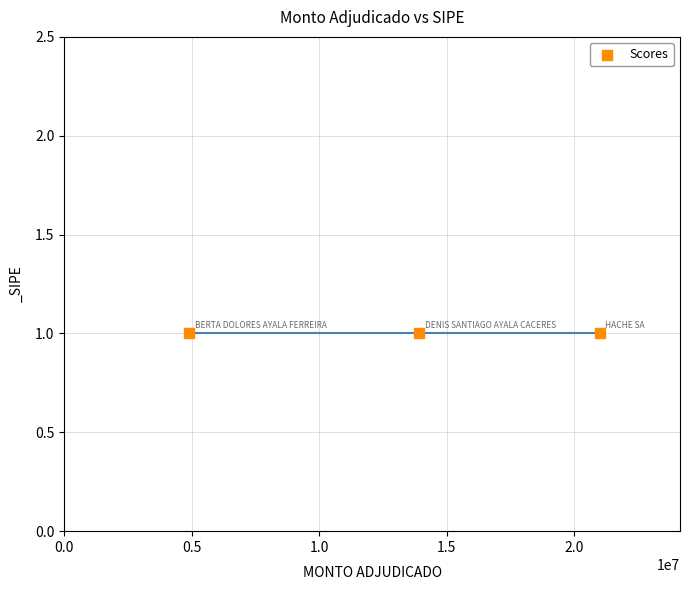

At how many categories does at least one series exceed 3458333?

3